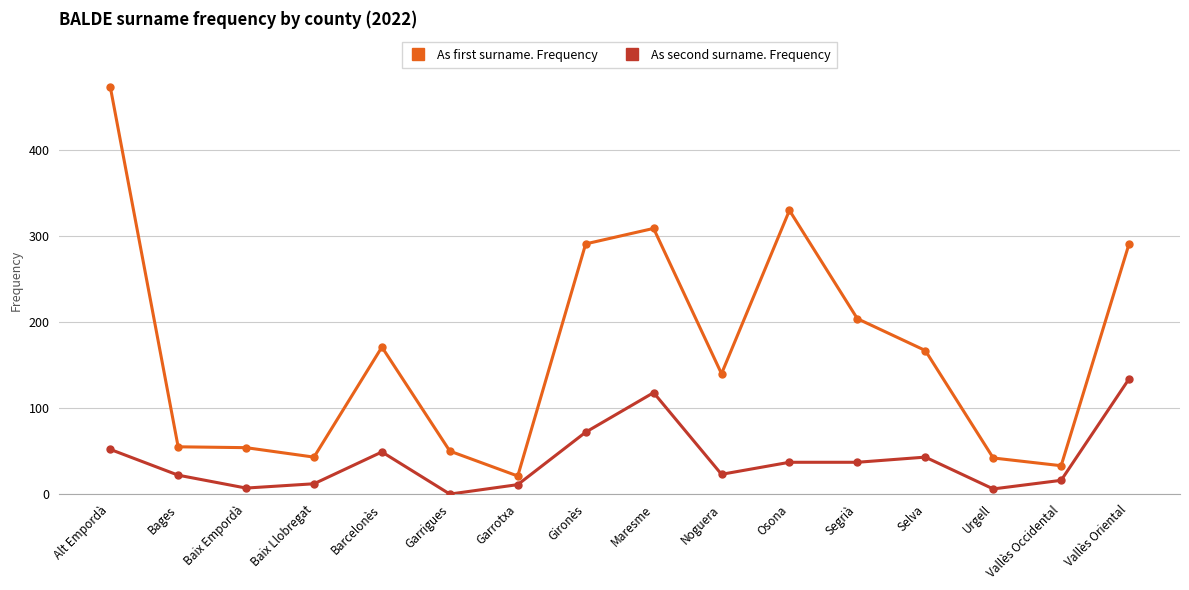

The As second surname. Frequency series shows 134 at Vallès Oriental. True or false?

True